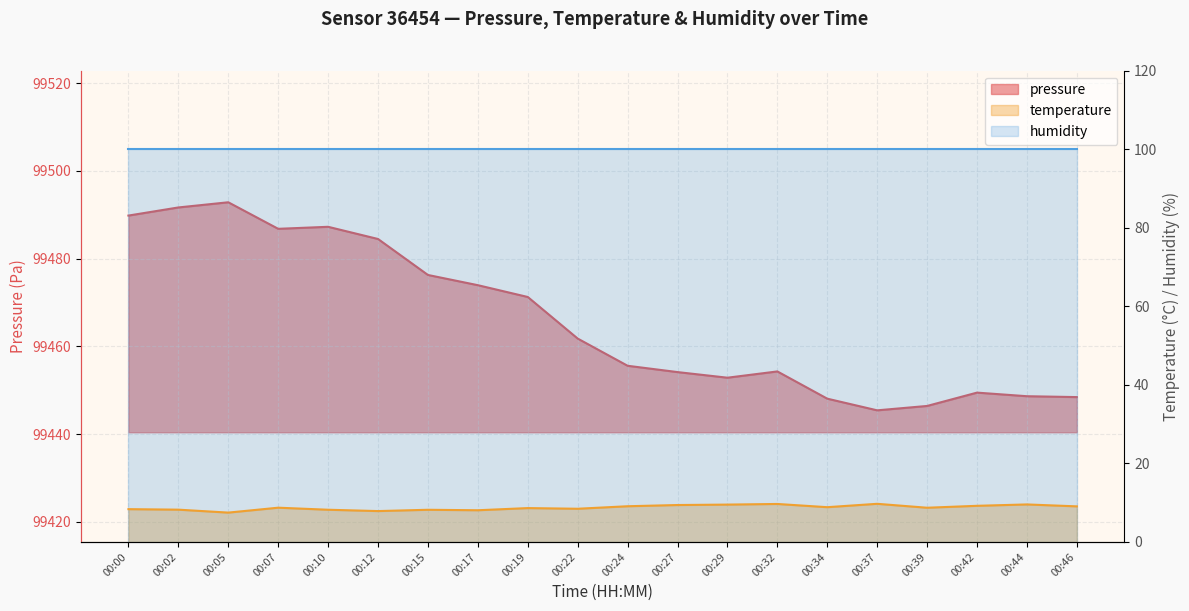

The temperature series shows 9.7 at 00:32. True or false?

True